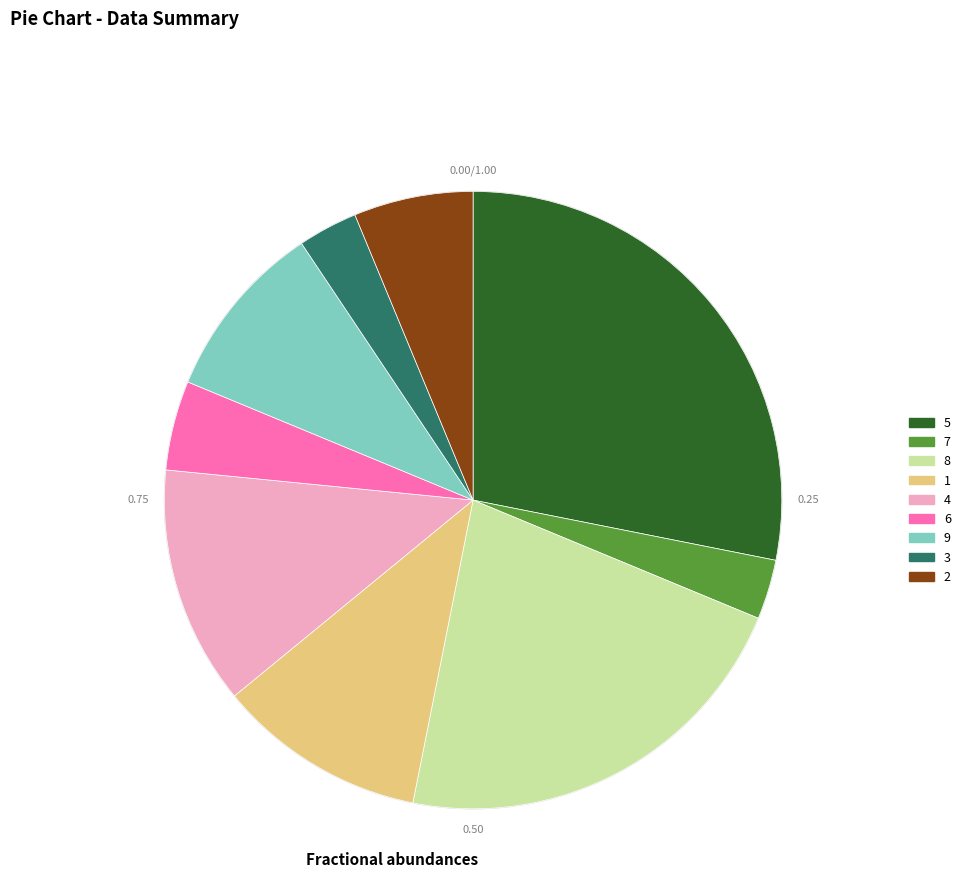

Is there a majority slice in this chart?

No